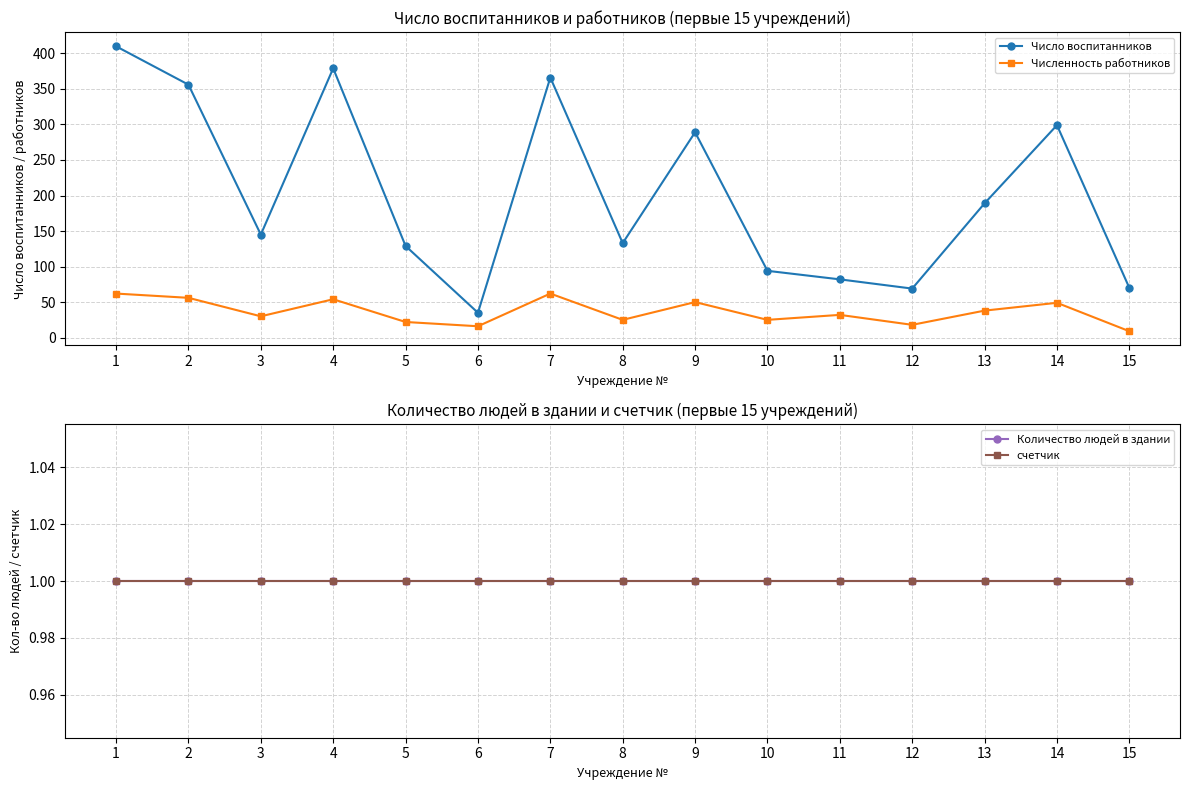

How many distinct data groups are displayed?

4